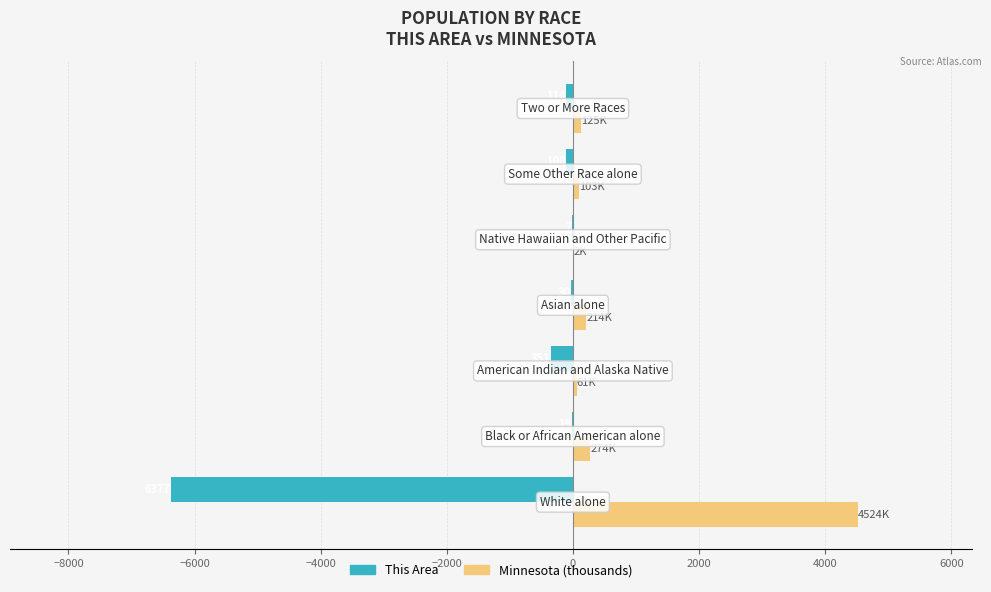

What are all the series names shown in the legend?

This Area, Minnesota (thousands)